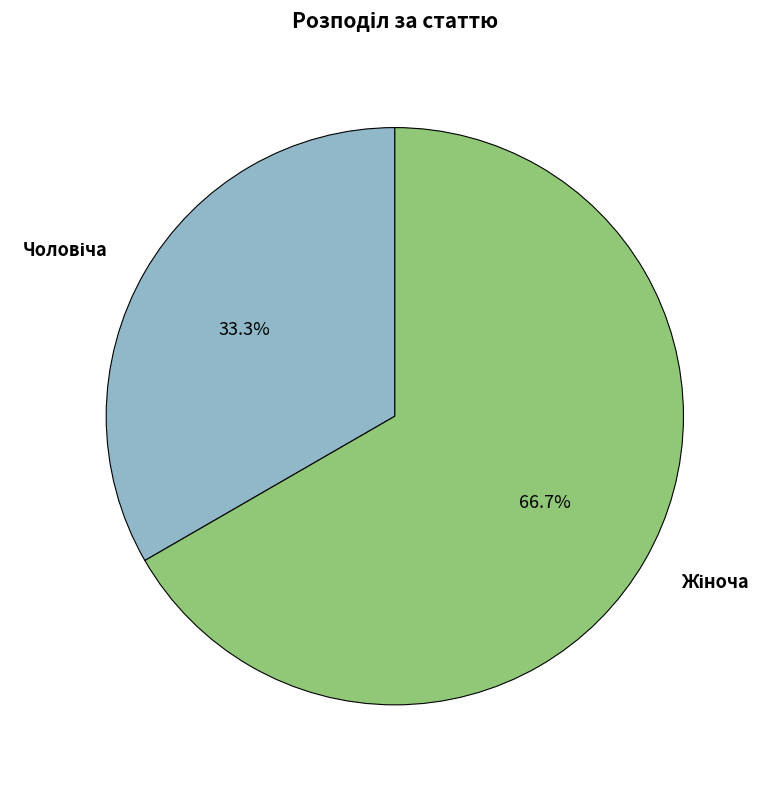

Is there a majority slice in this chart?

Yes